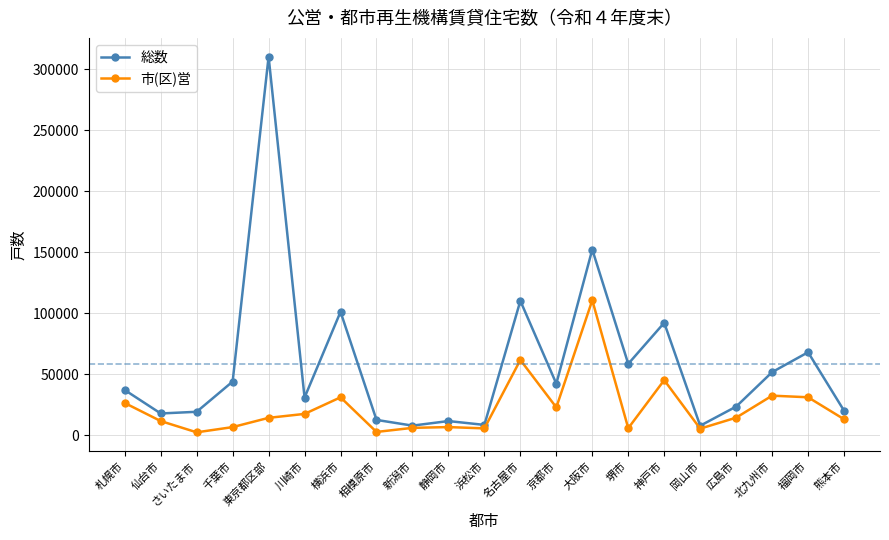

The value of 総数 at 仙台市 is 31318. True or false?

False